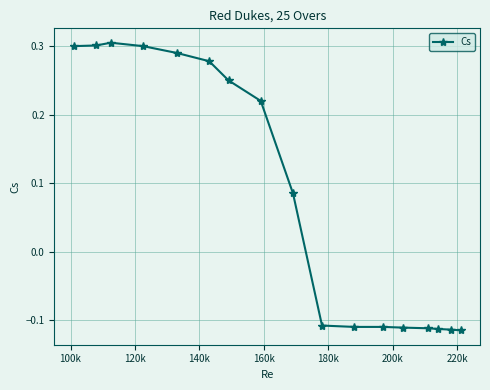

What is the difference between the second highest and second lowest values?

0.4